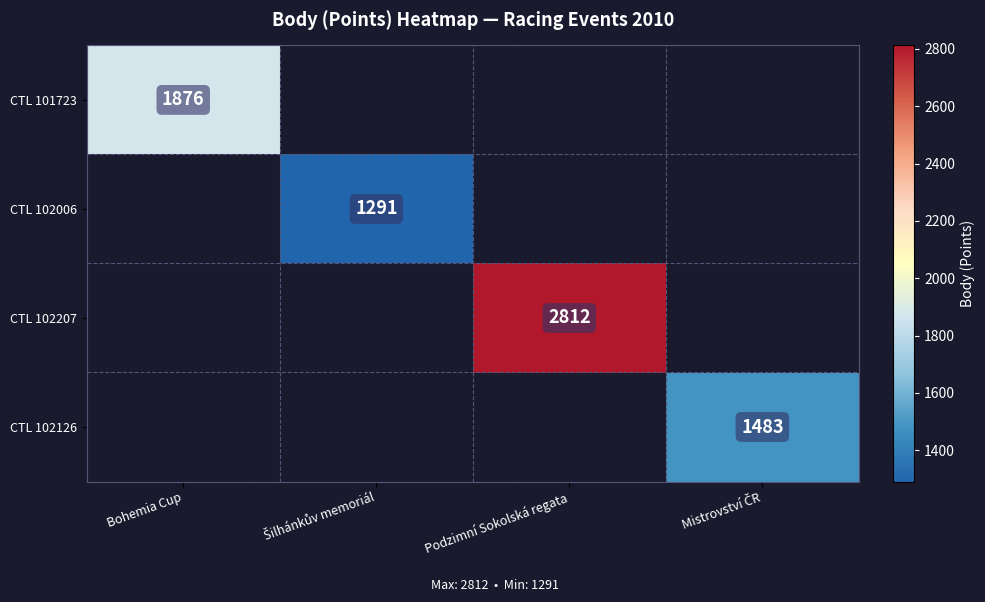

The CTL 102207 series shows 4540 at Podzimní Sokolská regata. True or false?

False